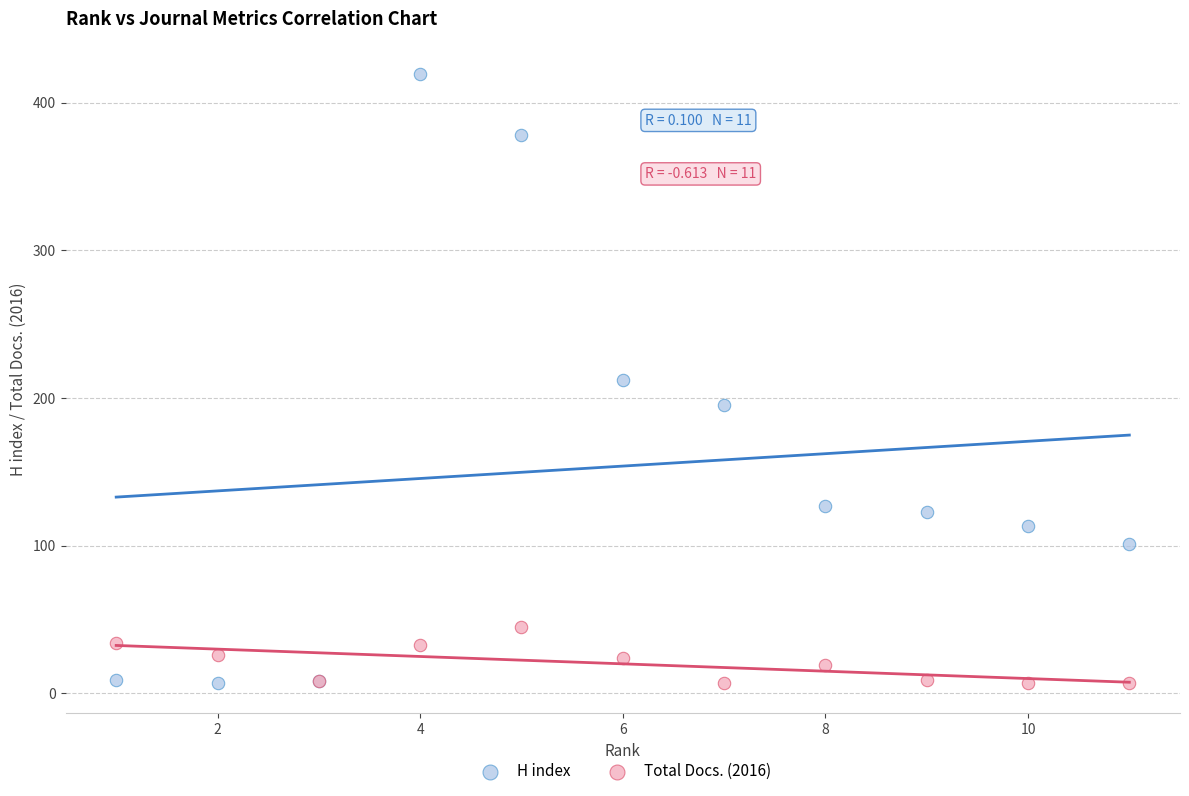

Which series has the largest Y range (max minus min)?

H index